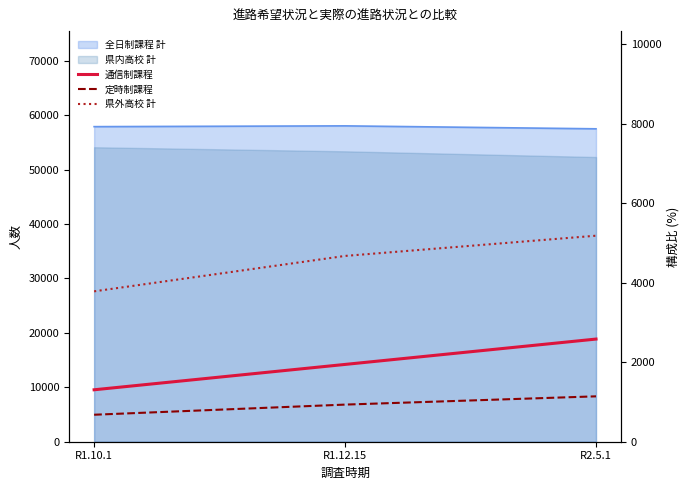

Reading left to right, extract all data points from this chart.

通信制課程: R1.10.1=1307	R1.12.15=1945	R2.5.1=2583
定時制課程: R1.10.1=679	R1.12.15=934	R2.5.1=1142
県外高校 計: R1.10.1=3784	R1.12.15=4675	R2.5.1=5184